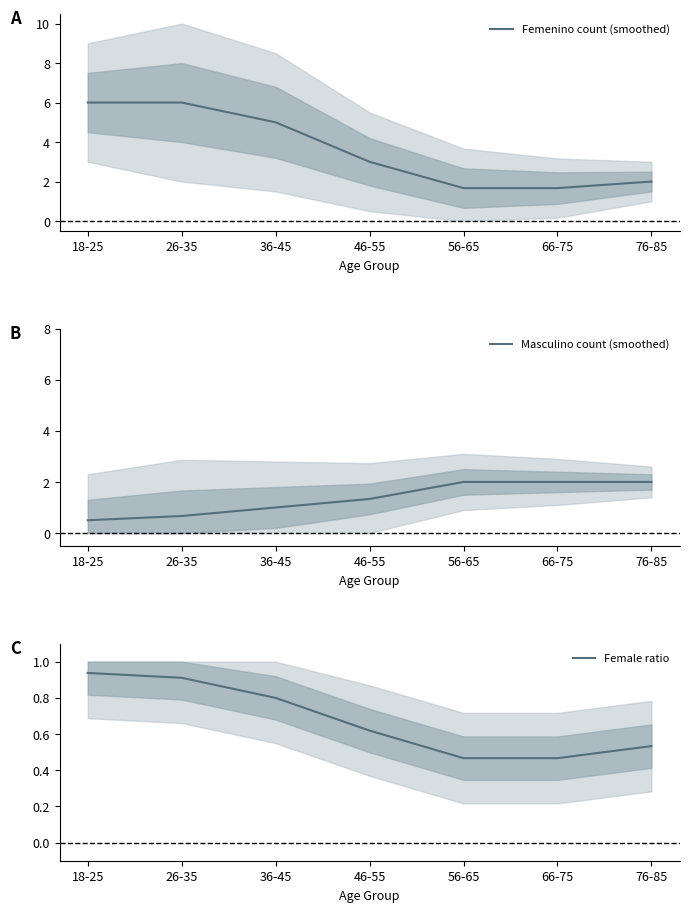

What is the total value across all series at 66-75?

4.1